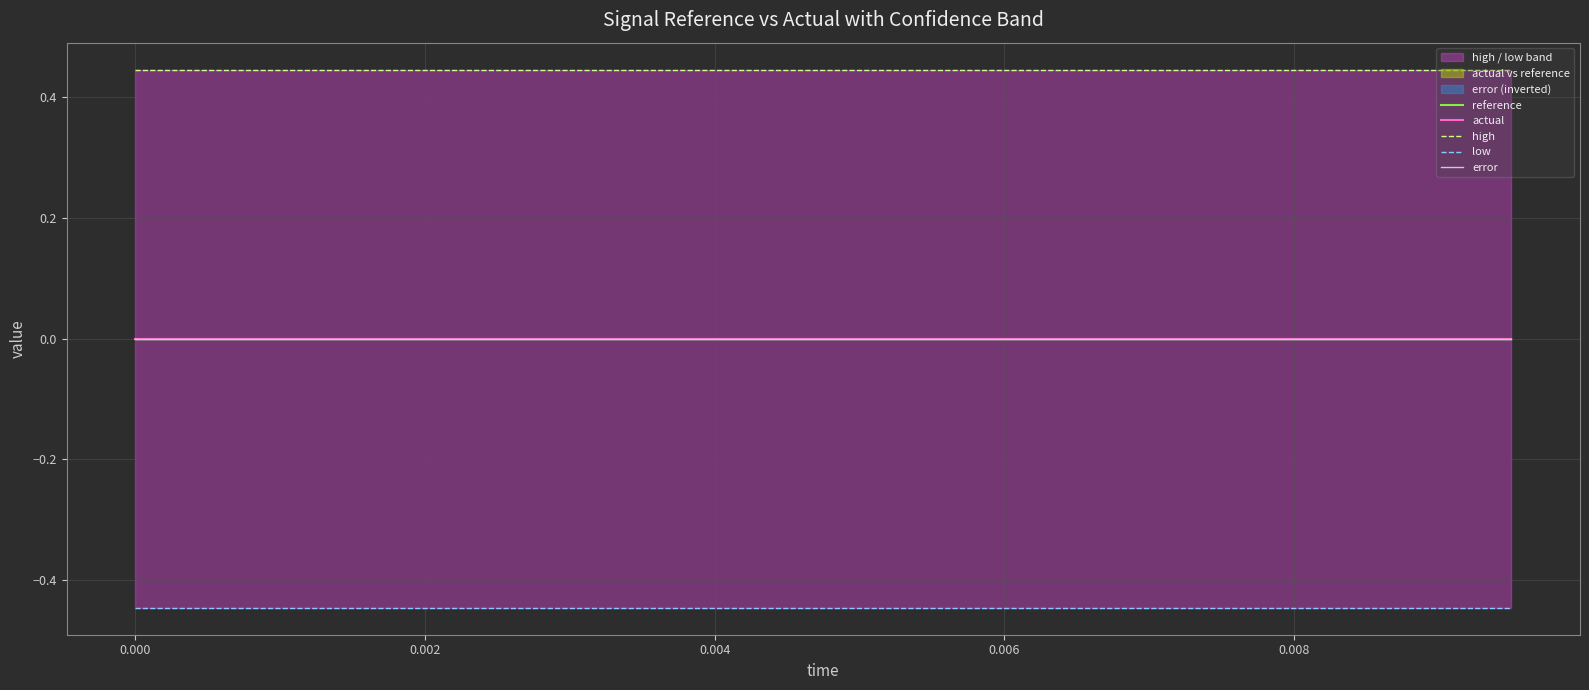

Is this an area chart (filled region under the line)?

No